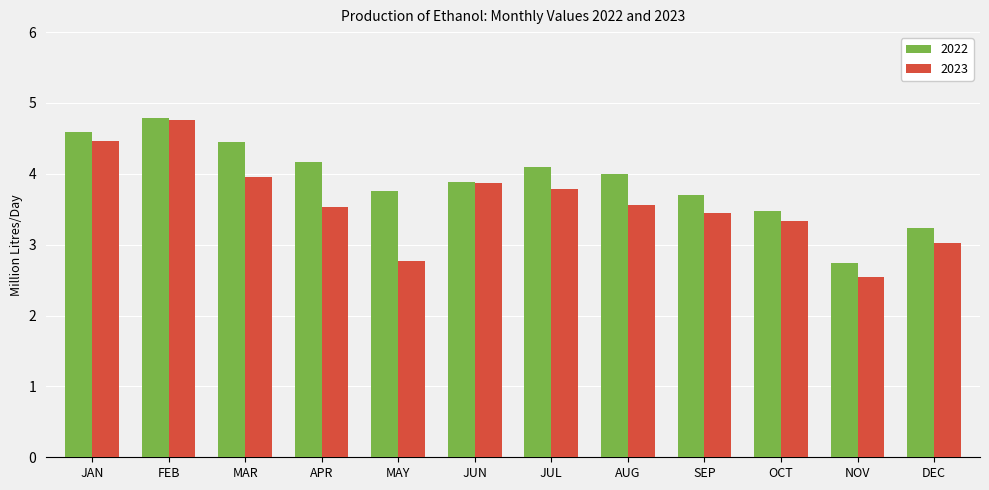

What is the label of the 4th bar from the right?

SEP